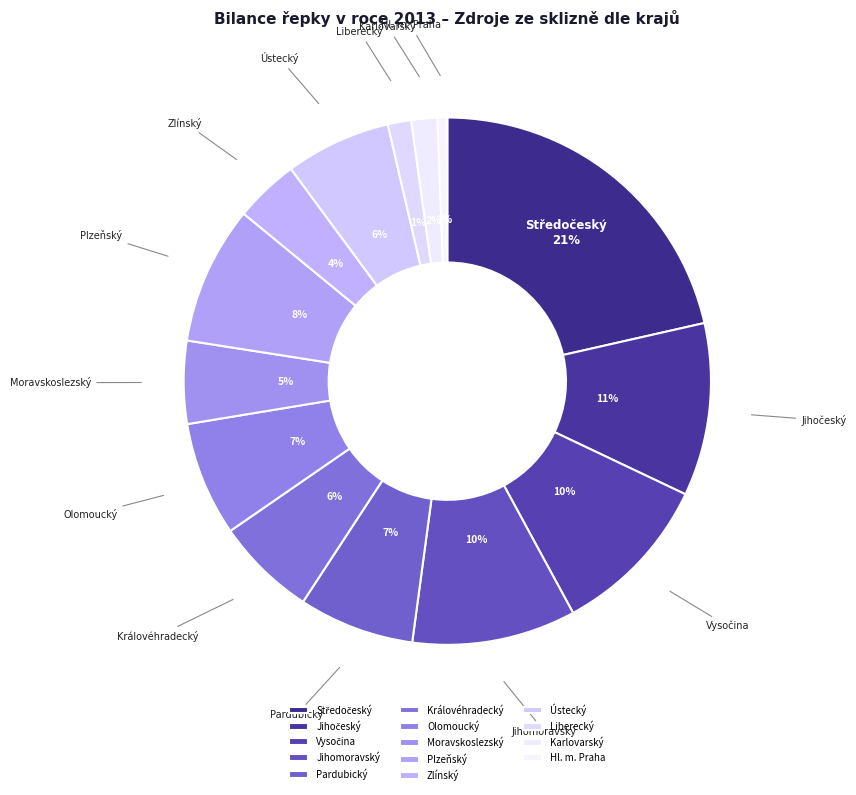

The Olomoucký slice represents 1% of the pie. True or false?

False